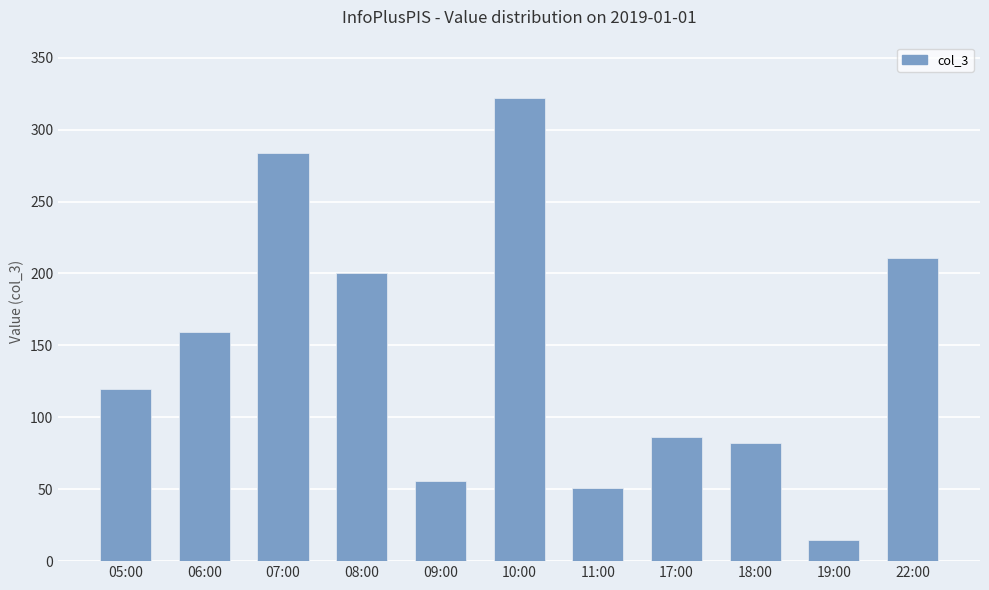

What is the label of the 9th bar from the left?

18:00